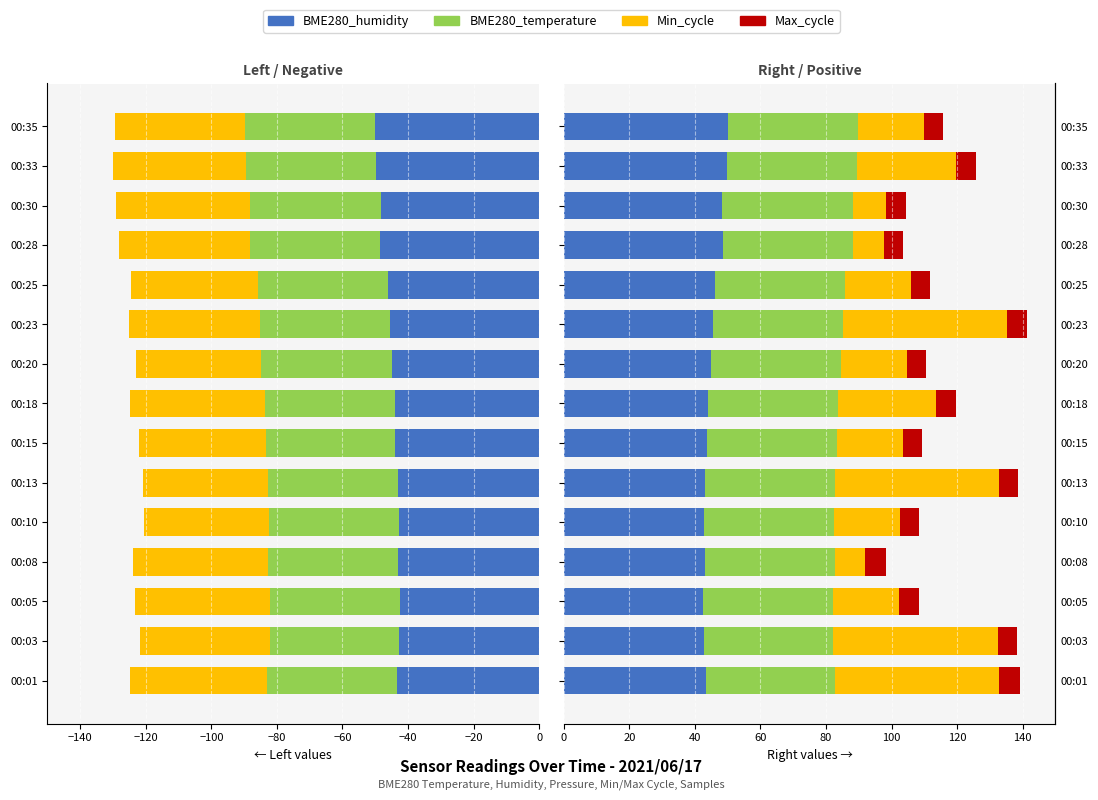

What is the greatest value displayed?

50.1